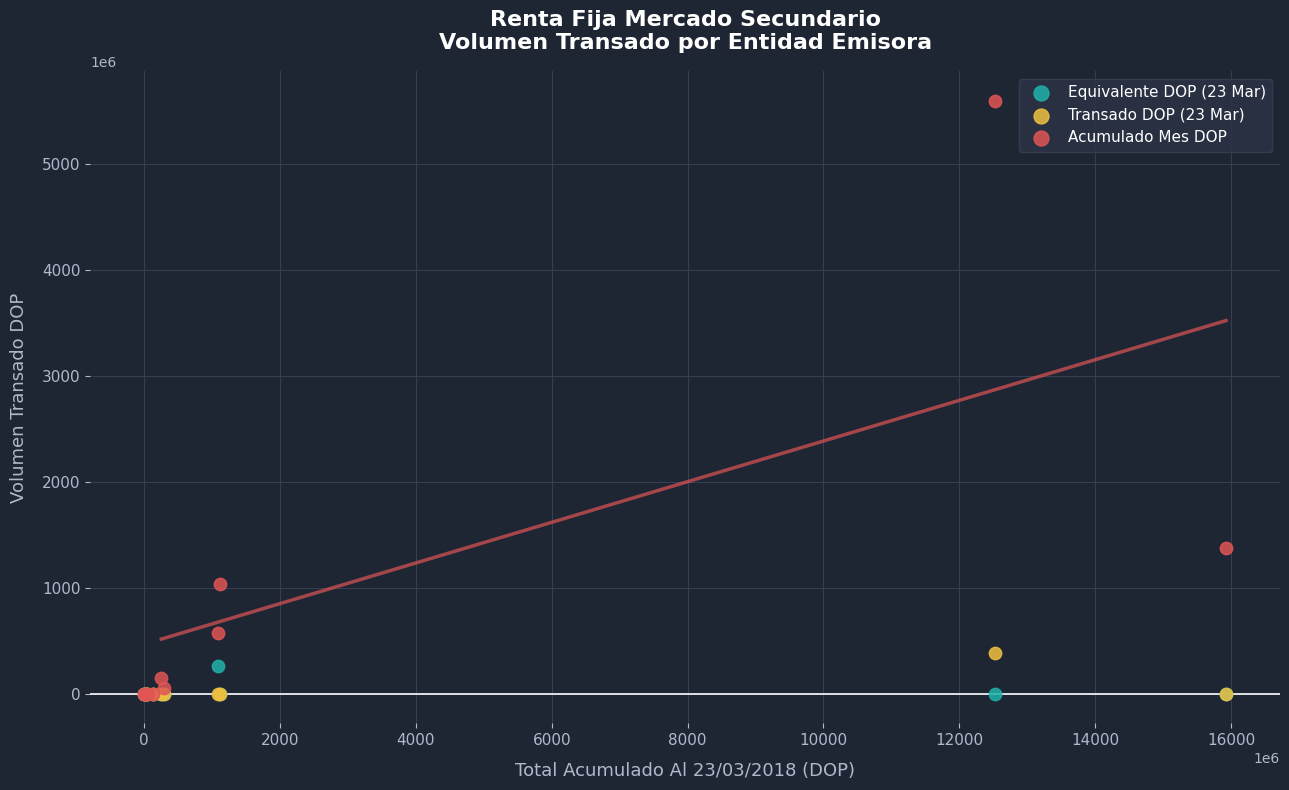

Across all series, what Y value is closest to 2799333842?

1376699085.2